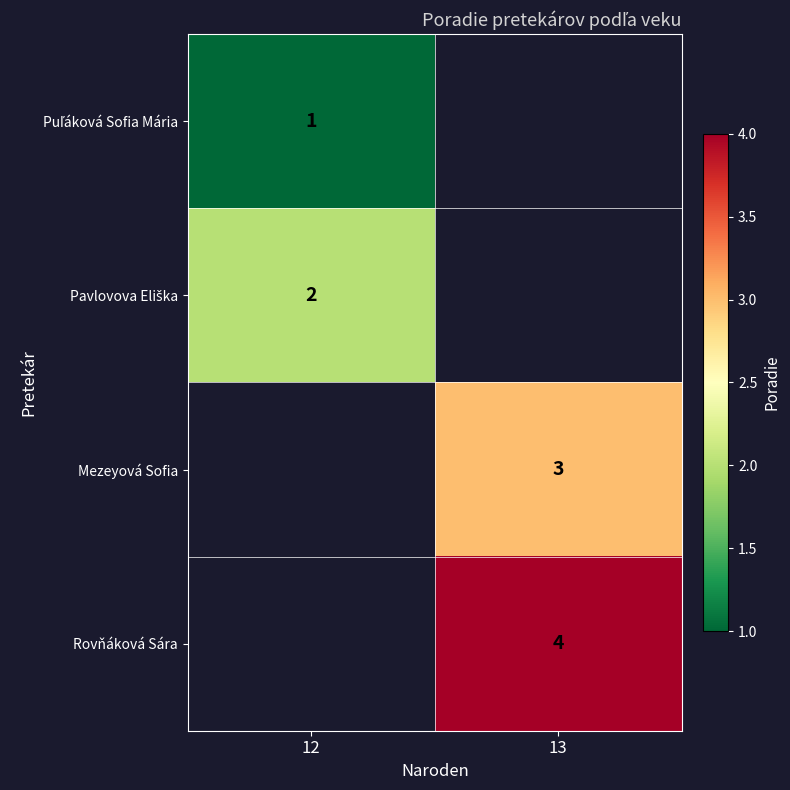

Is it true that Mezeyová Sofia equals 2 at 13?

False